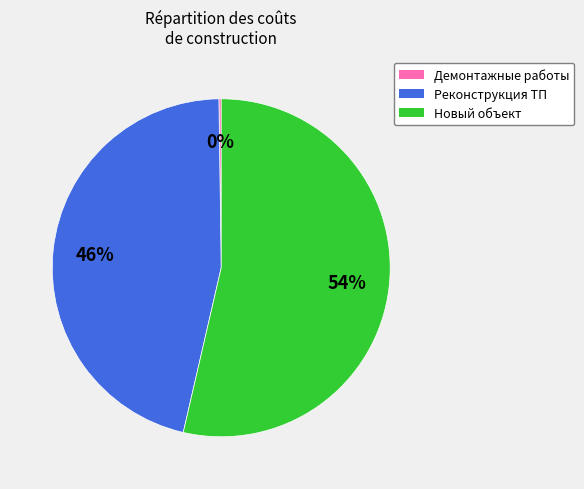

The Реконструкция ТП slice represents 46% of the pie. True or false?

True